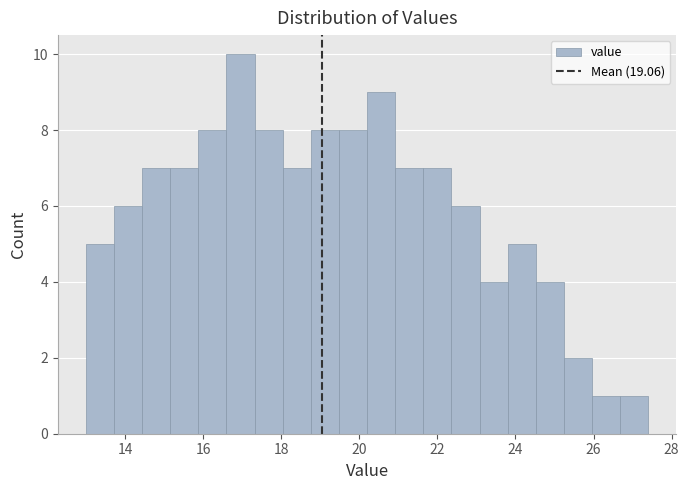

Read against the x-axis, roughly where is the centre of the tallest bar?

17.0